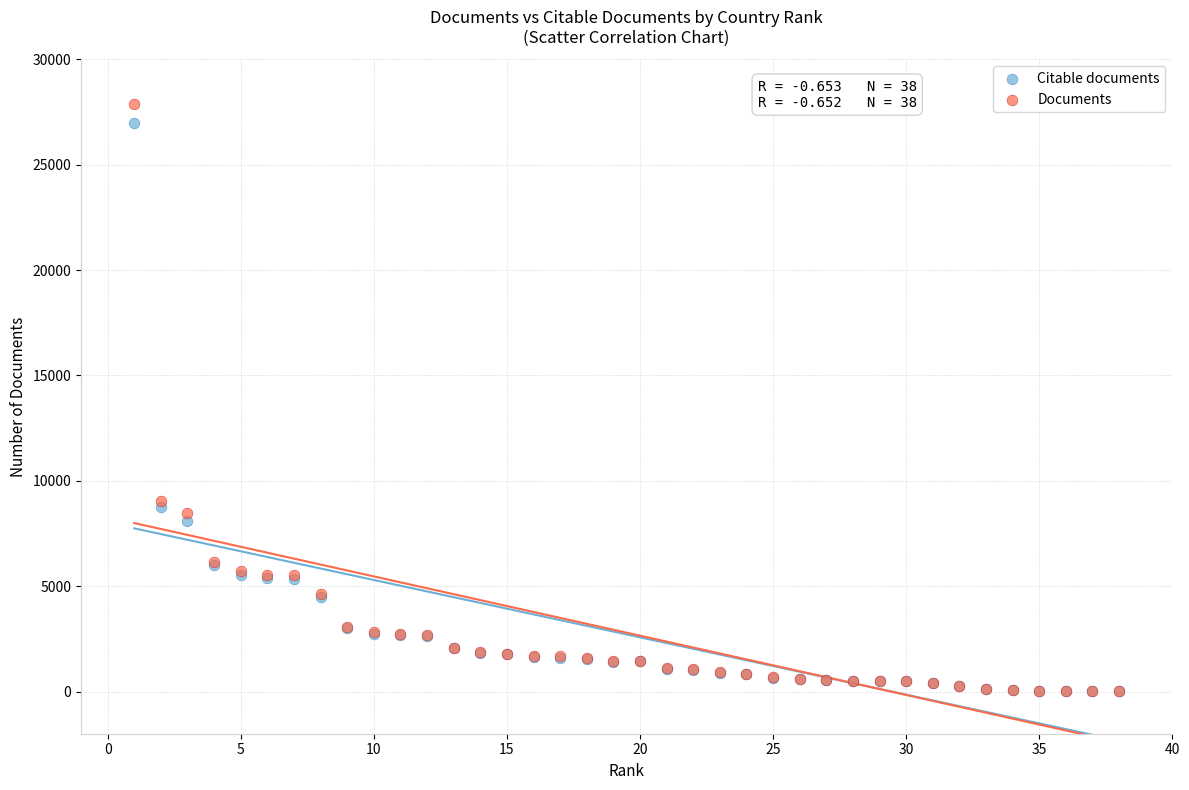

What are all the series names shown in the legend?

Citable documents, Documents